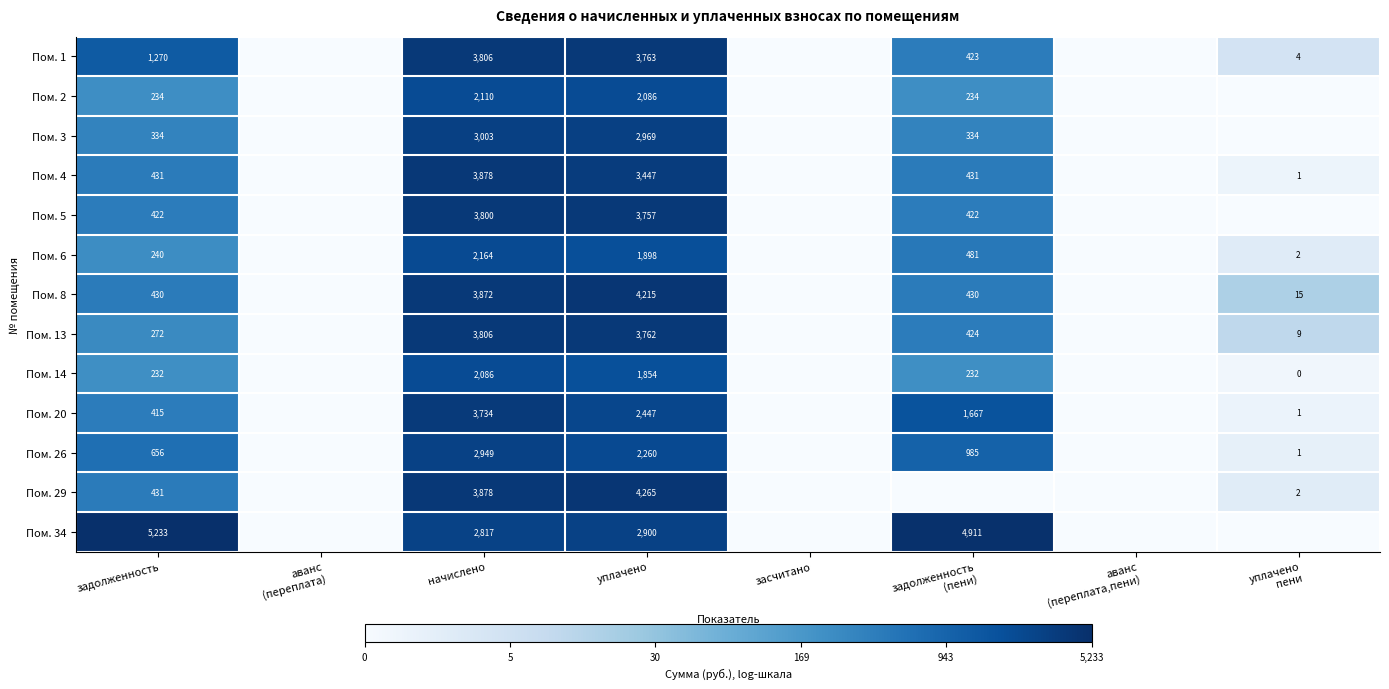

At which category is the sum across all series the highest?

начислено